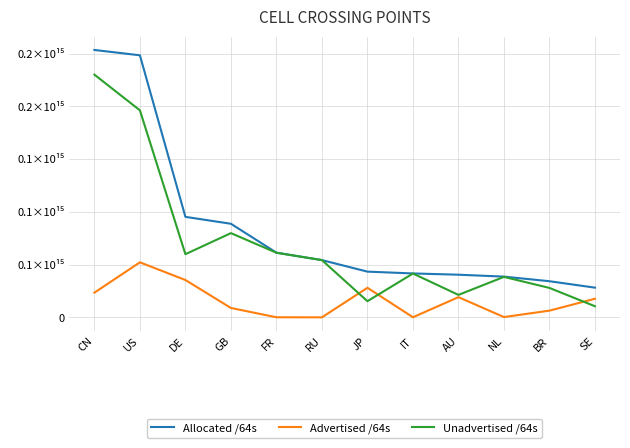

What is the difference between the Advertised /64s values at SE and JP?

10405363843072